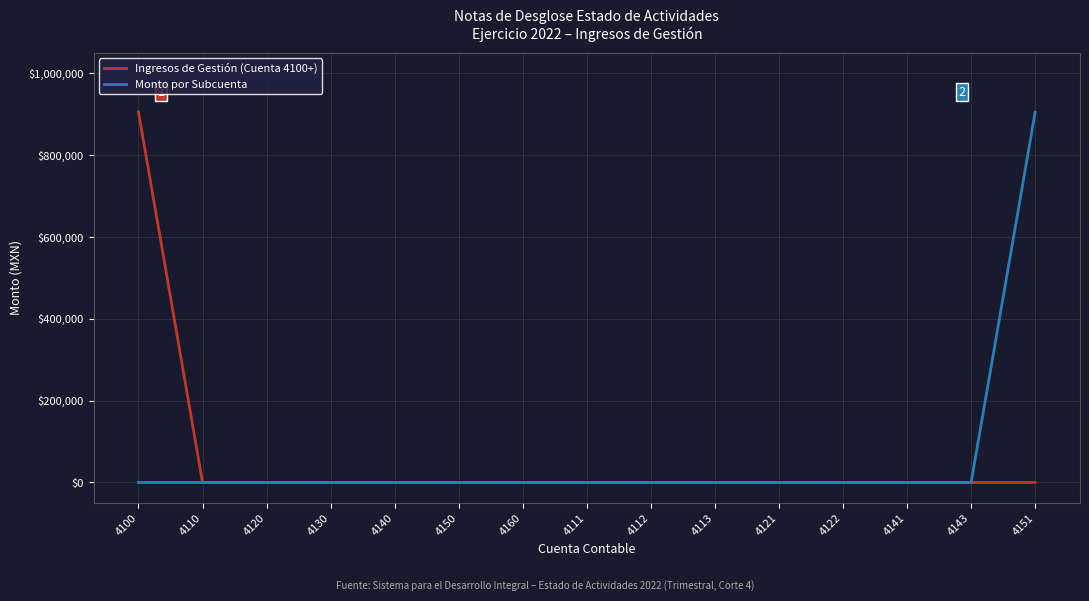

What is the greatest value displayed?

905097.5